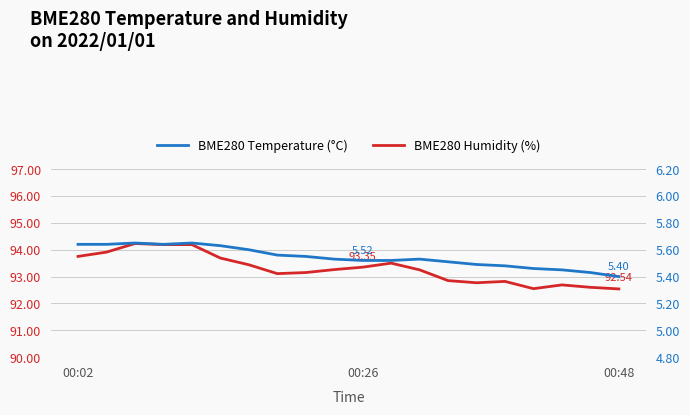

Does the chart have visible grid lines?

Yes